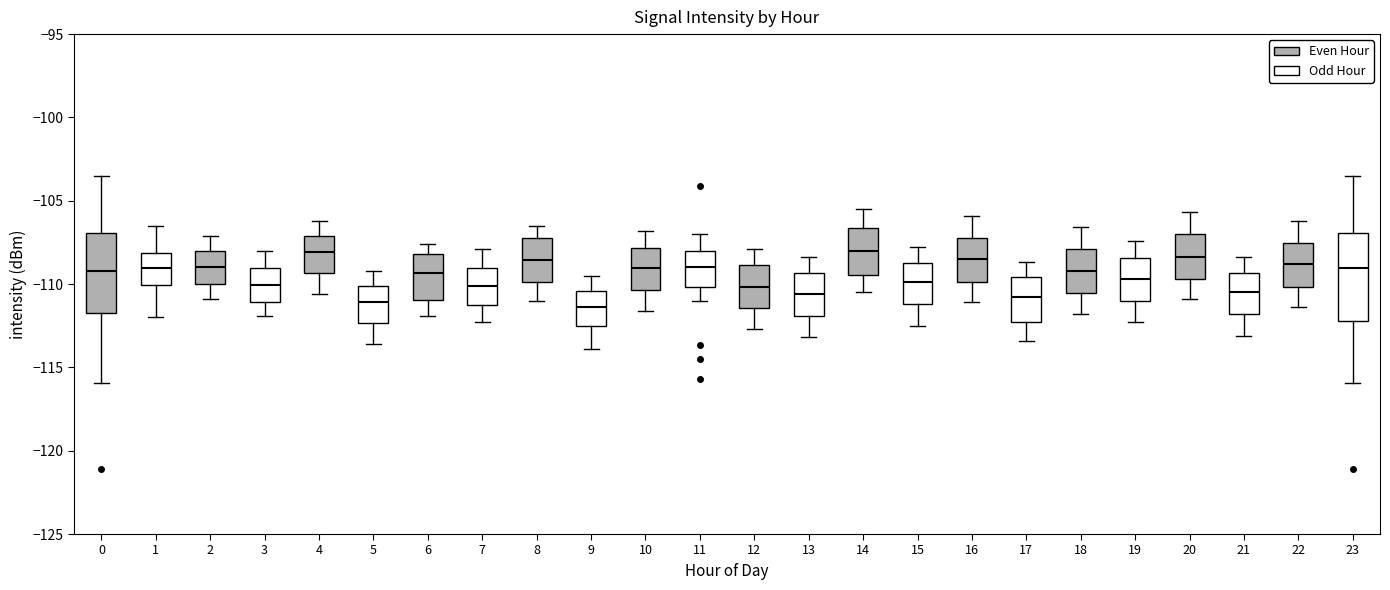

Where does the upper whisker of the box at x = 5 end on the y-axis? The values are not printed on the chart, so give them approximately, as read against the axis.

-109.0